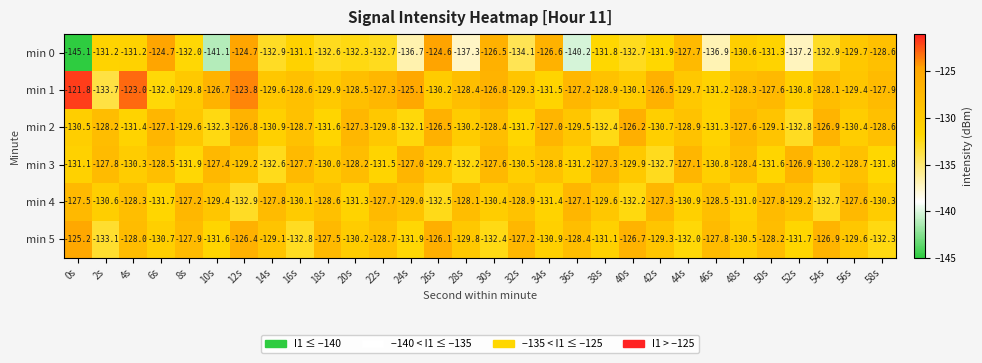

How many categories are shown in the chart?

30